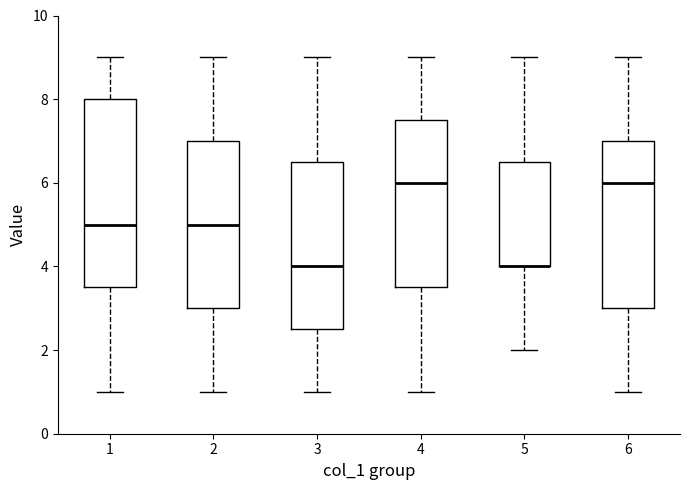

Where is the upper edge of the box at x = 2 on the y-axis? The values are not printed on the chart, so give them approximately, as read against the axis.

7.0